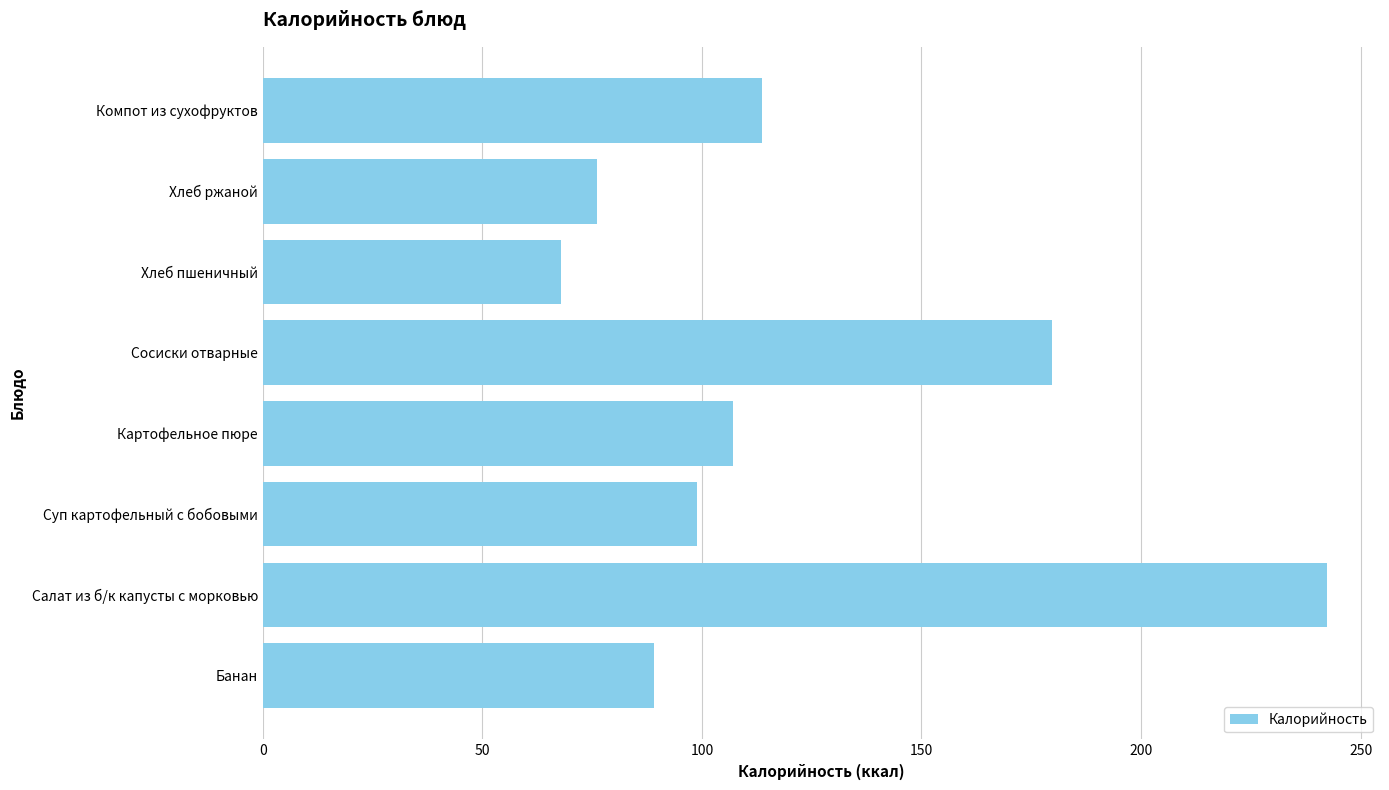

What is the maximum value shown in the chart?

242.3